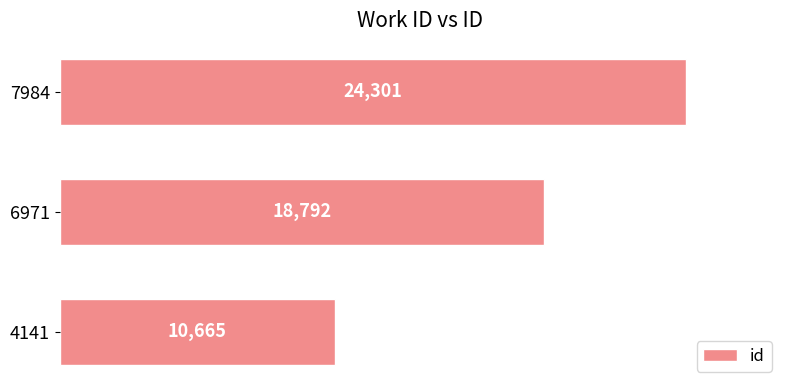

What is the difference between the second highest and minimum values?

8127